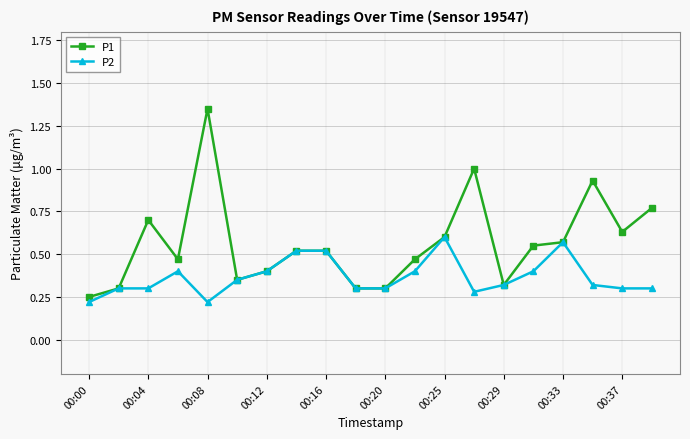

How many distinct data groups are displayed?

2